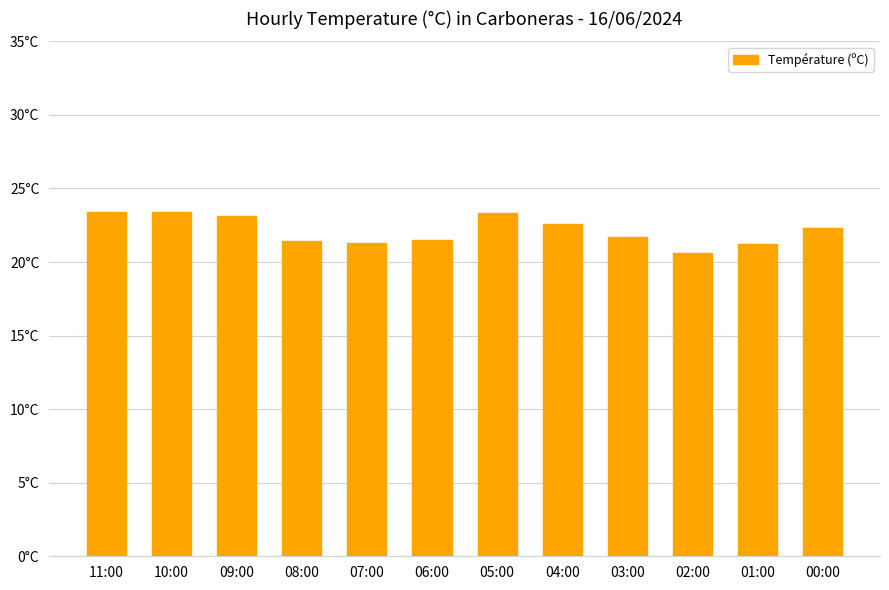

Are the bars horizontal?

No